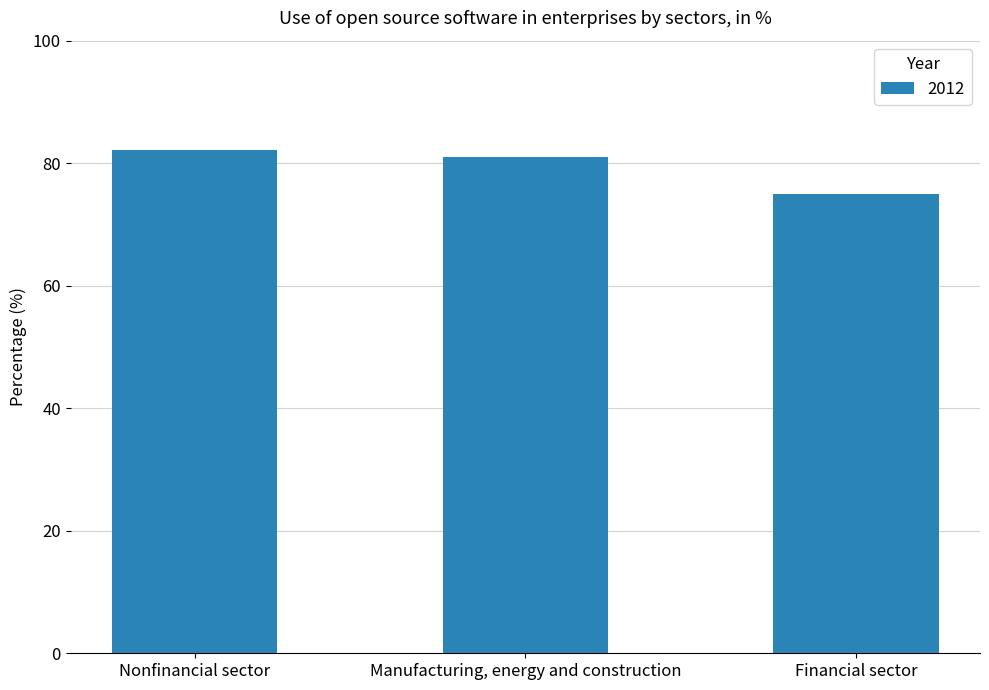

The value at Nonfinancial sector is 82.1. True or false?

True